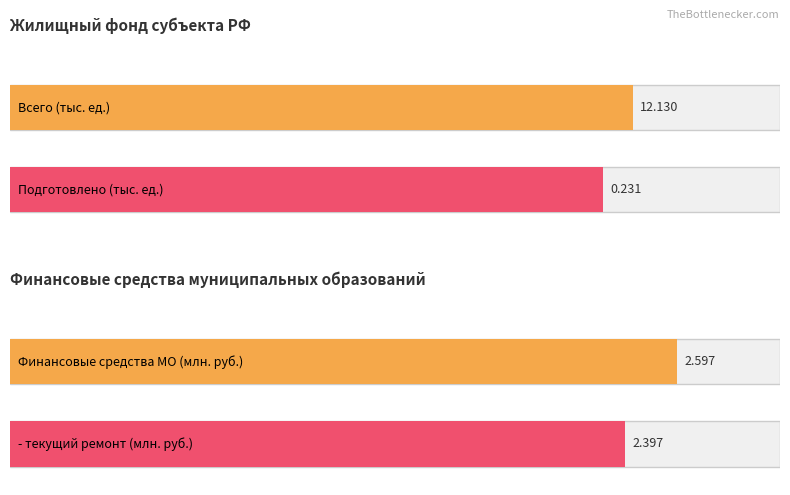

True or false: Всего (тыс. ед.) has a value of 12.1 at частный.

True